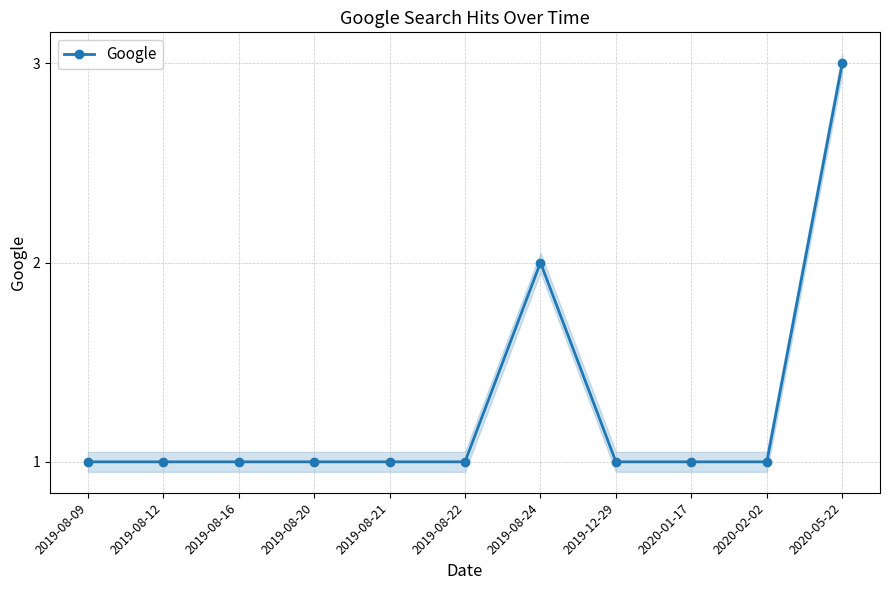

Is it true that the value at 2020-02-02 is 1?

True